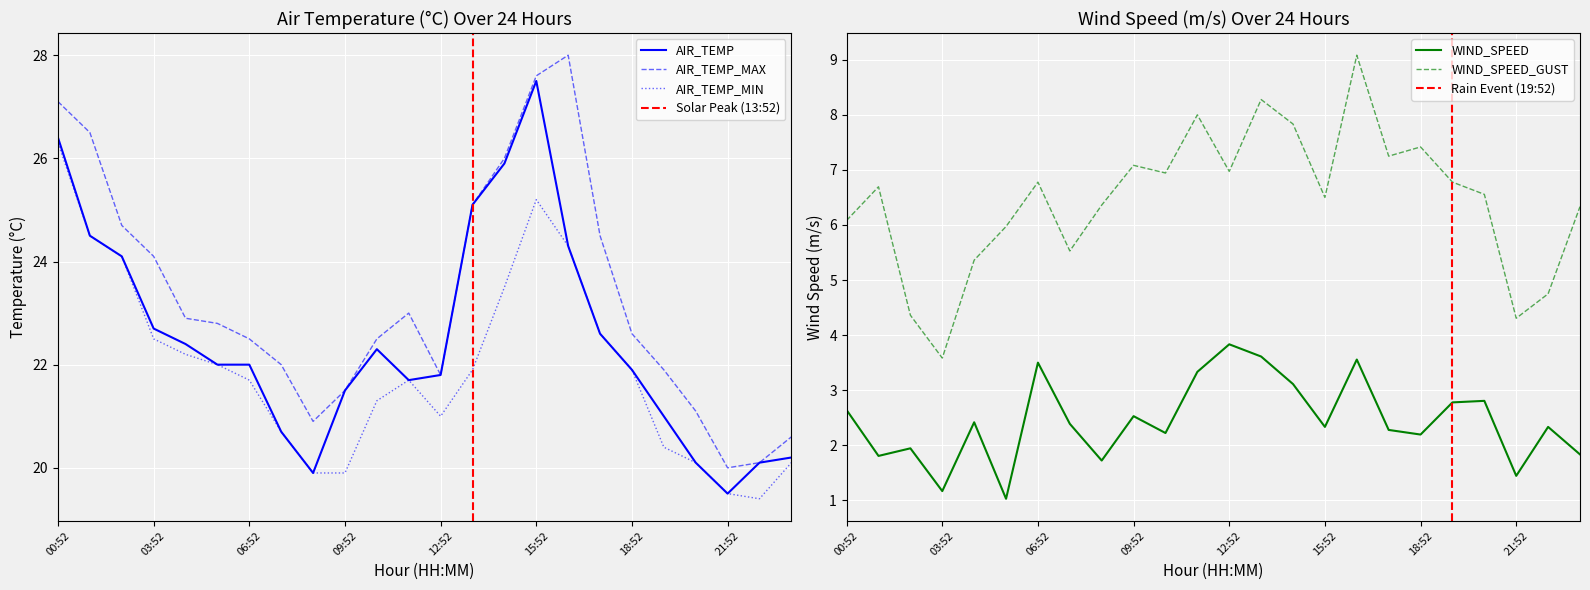

Where does the AIR_TEMP series first go above 22?

00:52